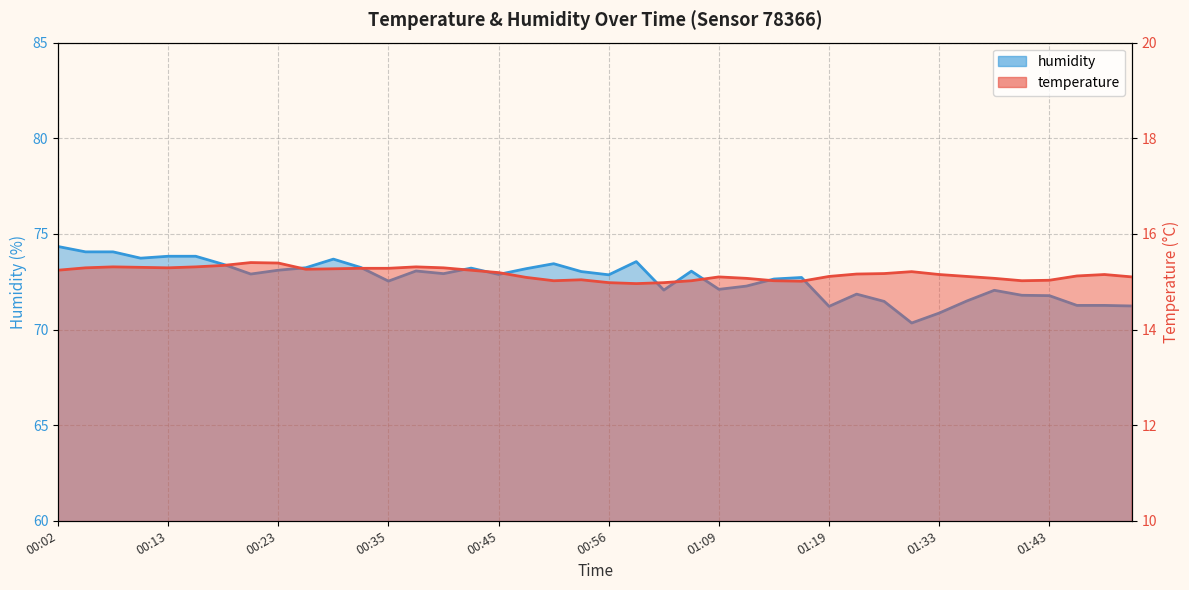

Rank the series by their maximum value, from lowest to highest.

temperature, humidity